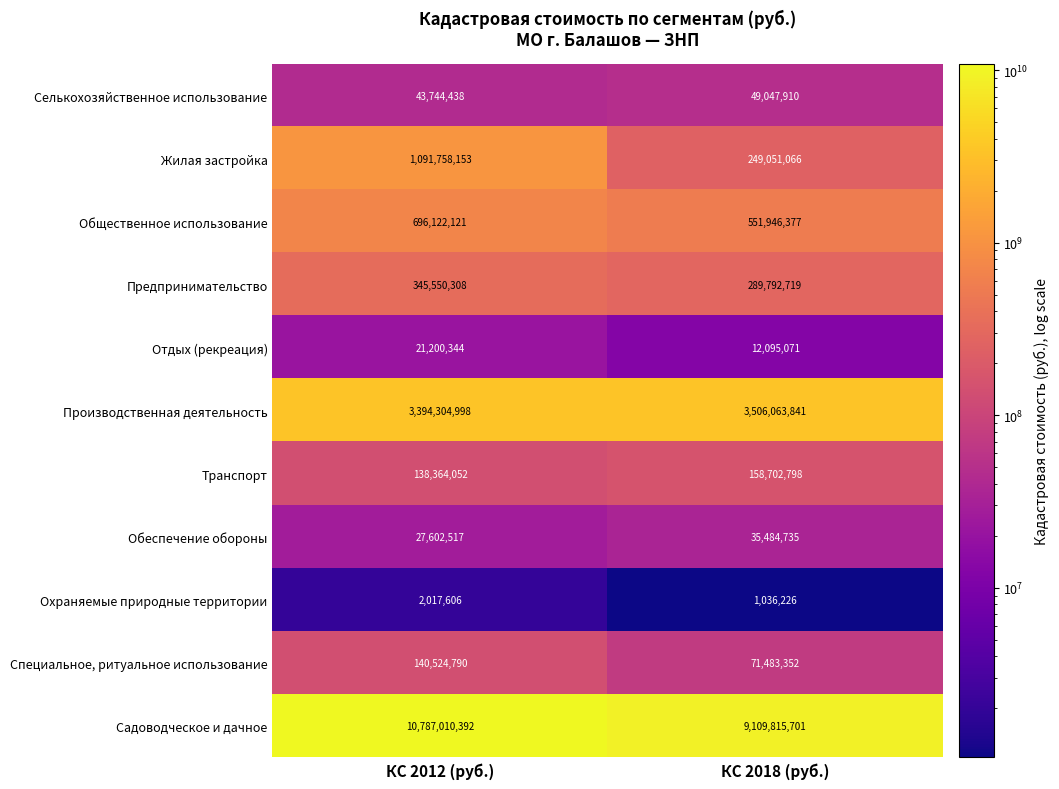

Read the Обеспечение обороны value at КС 2018 (руб.), to the nearest 50.

35484750